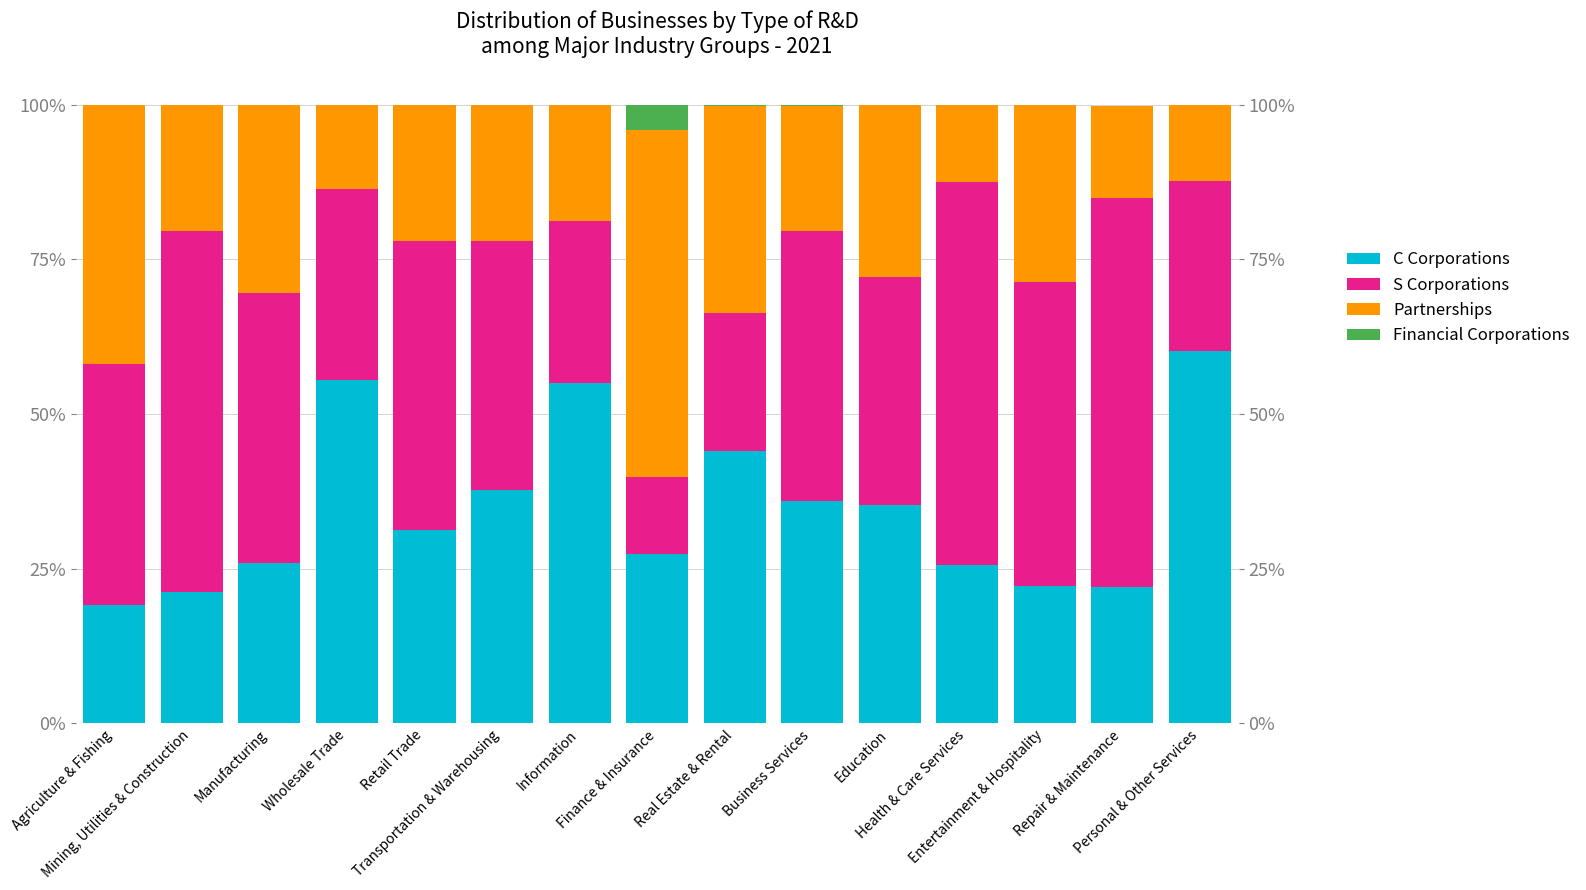

What is the difference between the maximum and minimum values in the S Corporations series?

0.5